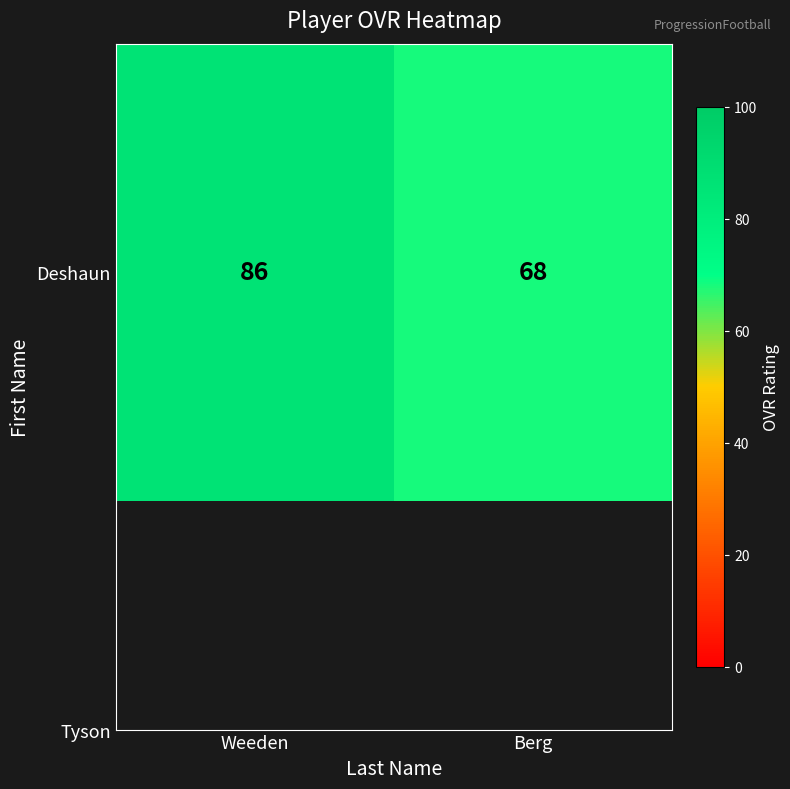

What is the change in value from Weeden to Berg?

-18